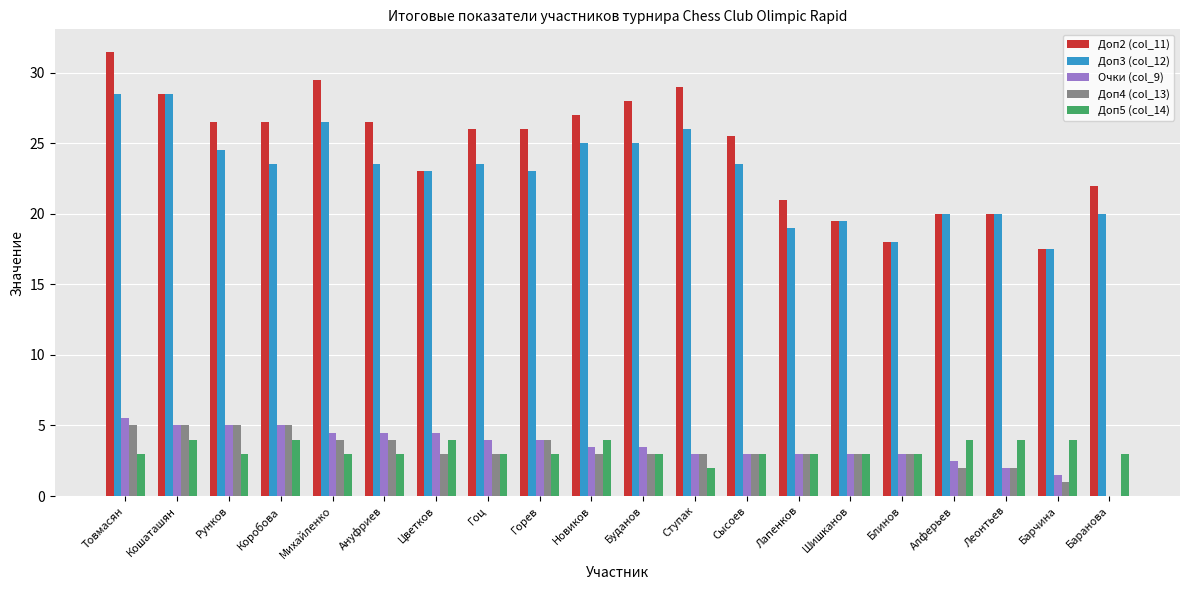

Which label corresponds to the largest value in the chart?

Товмасян